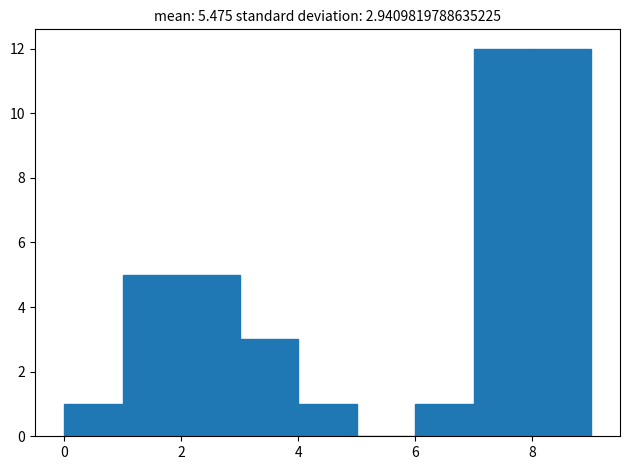

How tall is the bar that spans 0 to 1 on the x-axis? The values are not printed on the chart, so give them approximately, as read against the axis.

1